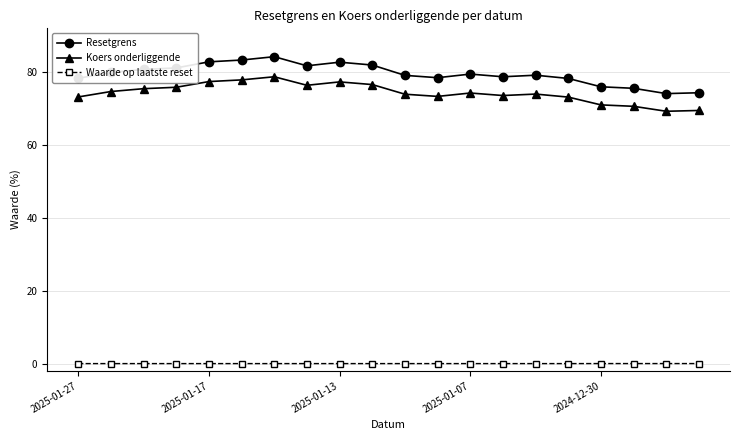

True or false: Resetgrens and Waarde op laatste reset intersect in this chart.

False